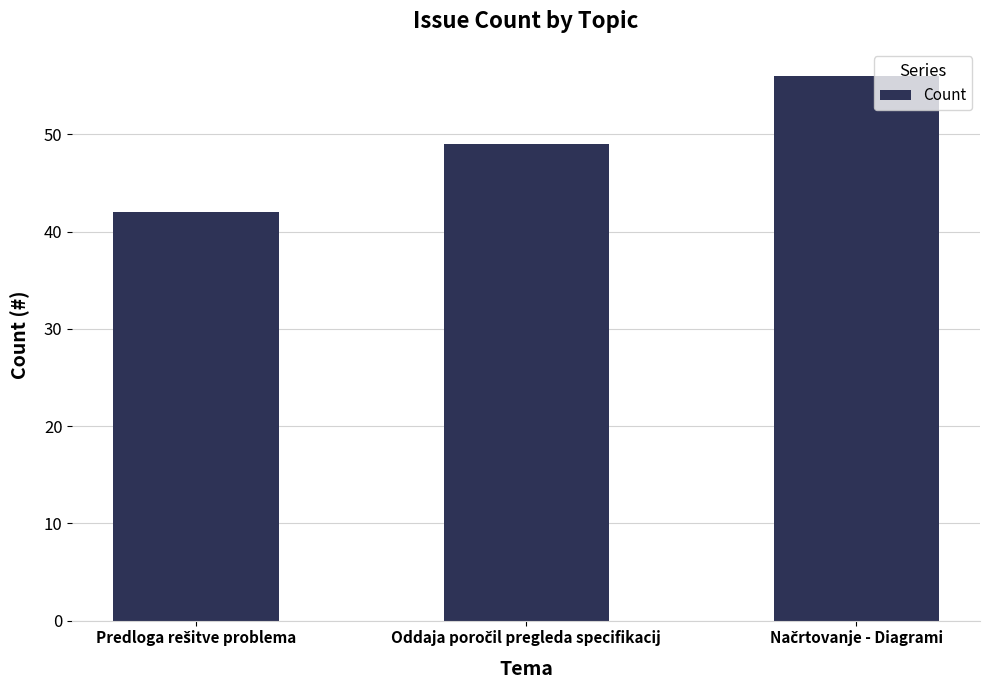

Reading left to right, transcribe all the data shown in this chart.

42	49	56